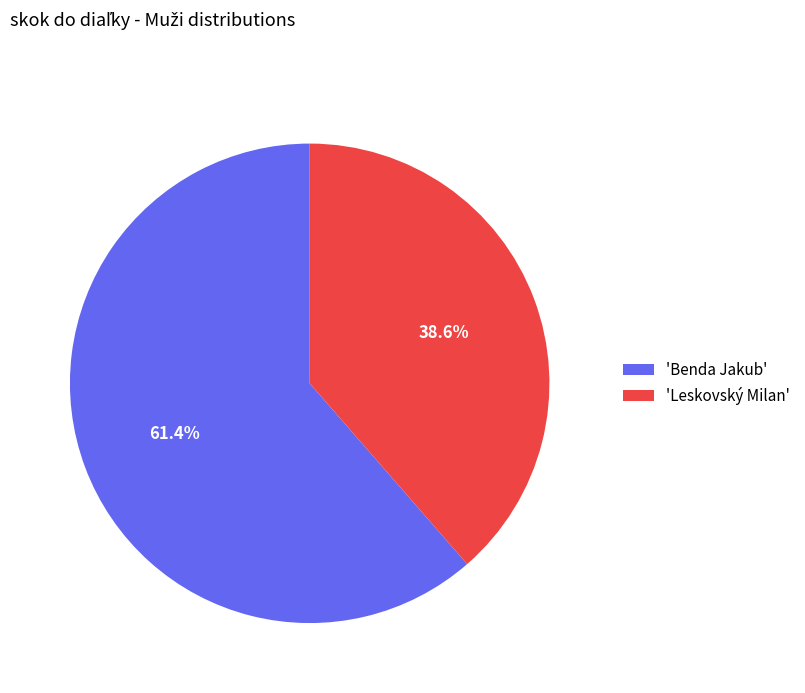

What is the majority slice?

'Benda Jakub'